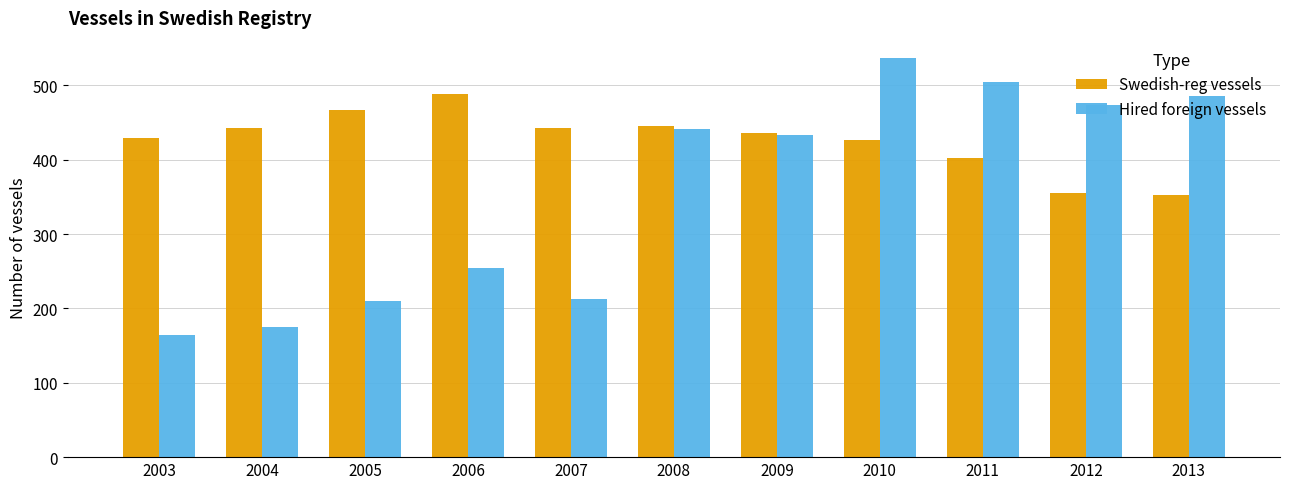

Is it true that Swedish-reg vessels equals 598 at 2004?

False